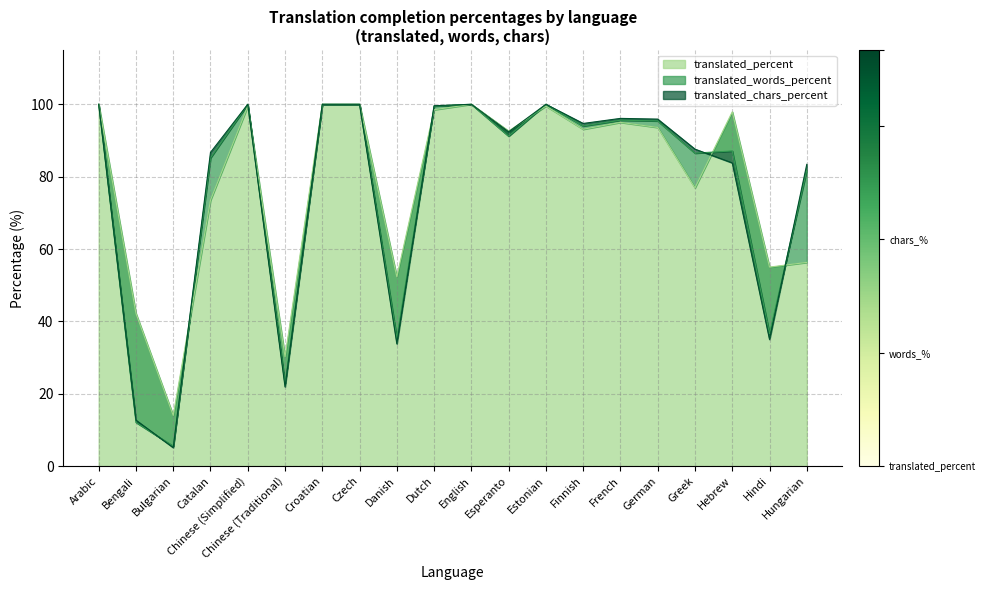

What are all the series names shown in the legend?

translated_percent, translated_words_percent, translated_chars_percent